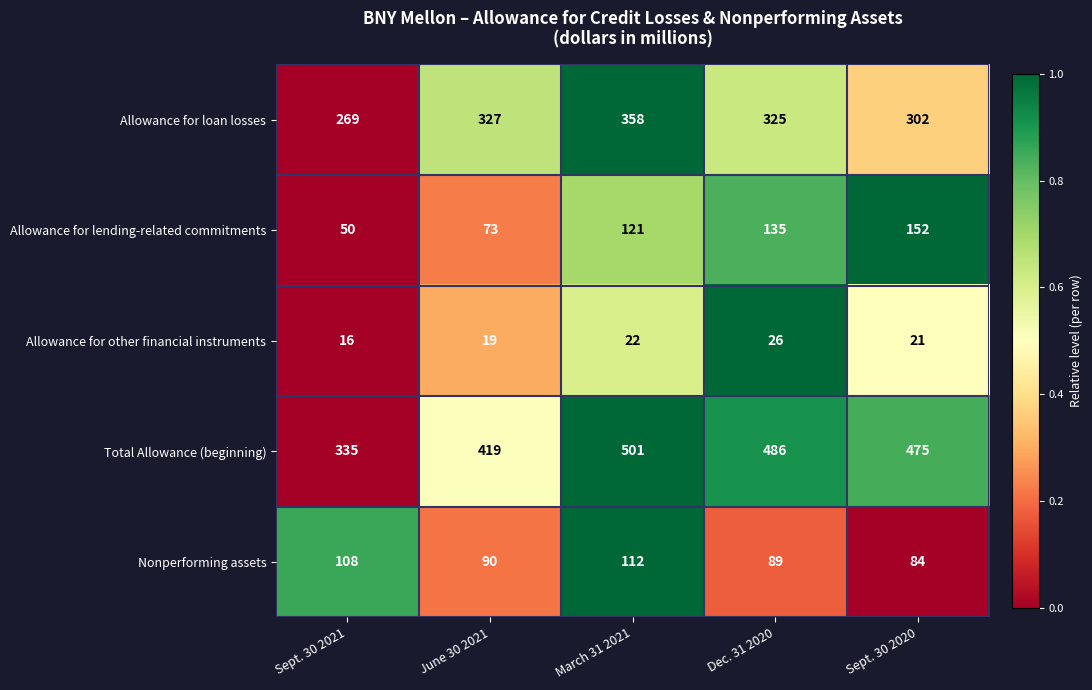

At which category is the sum across all series the highest?

March 31 2021